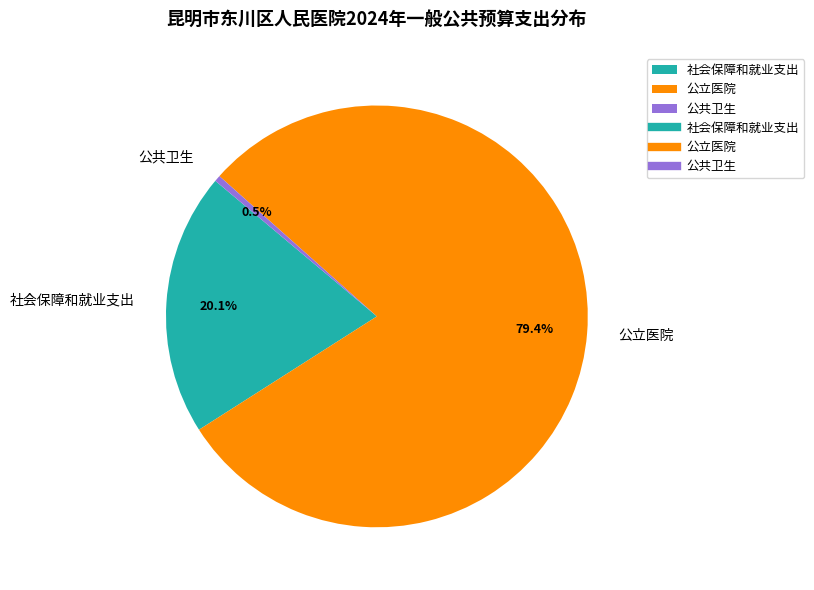

What percentage is the 社会保障和就业支出 slice, to the nearest percent?

20%